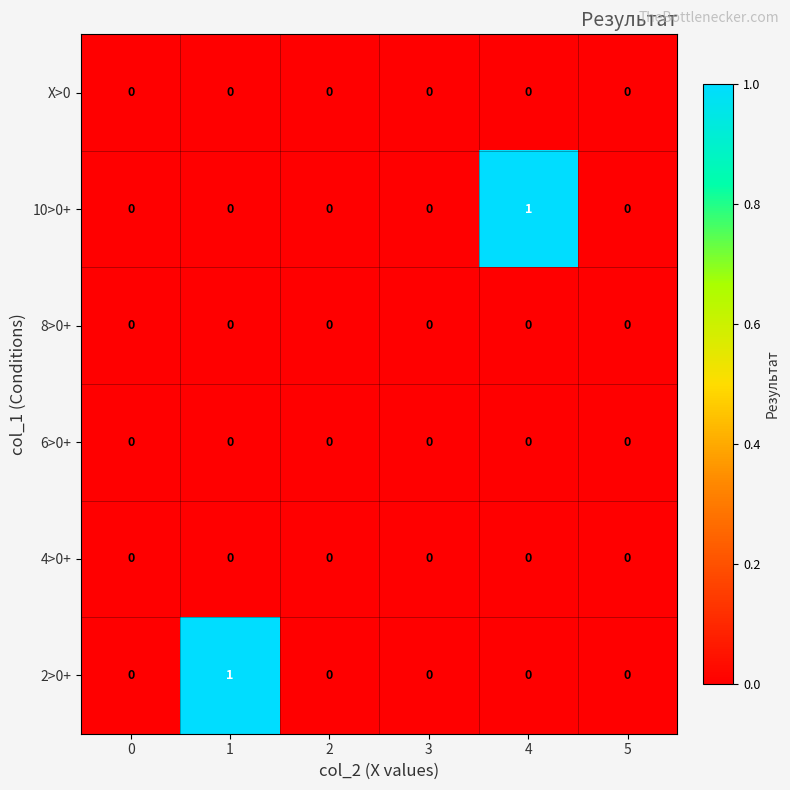

What is the maximum value shown in the chart?

1